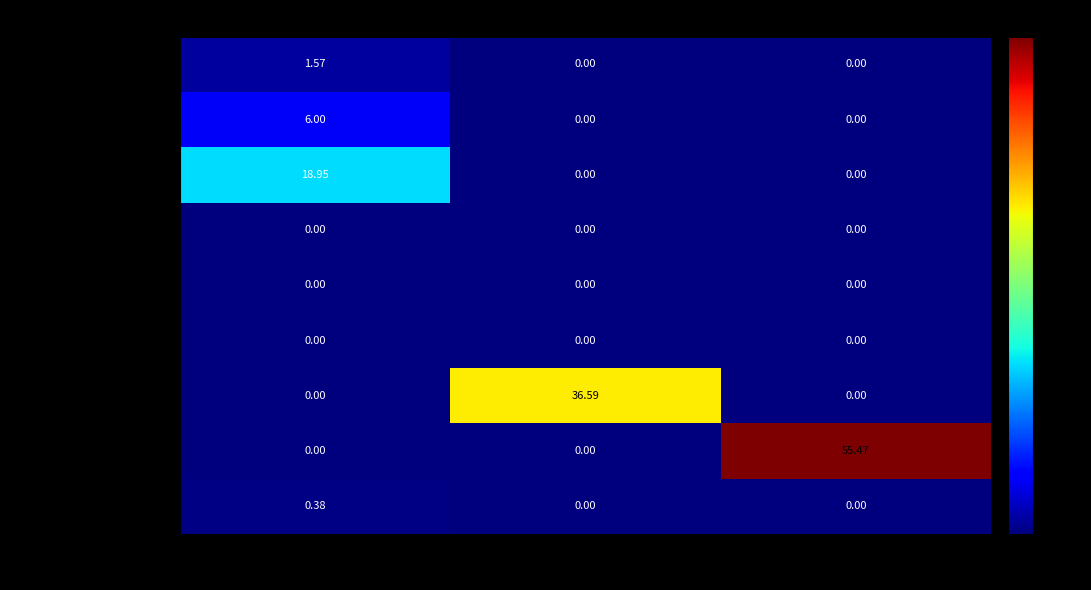

At which category is the sum across all series the highest?

住房保障收入